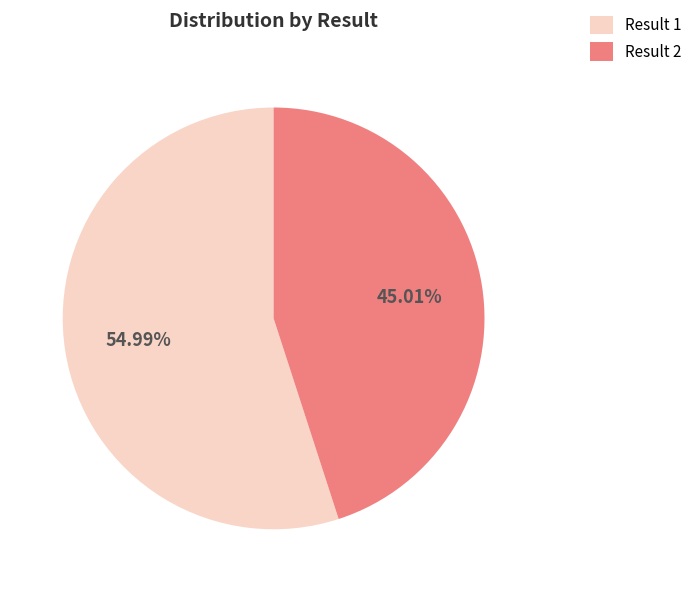

Which slice is the largest?

Result 1